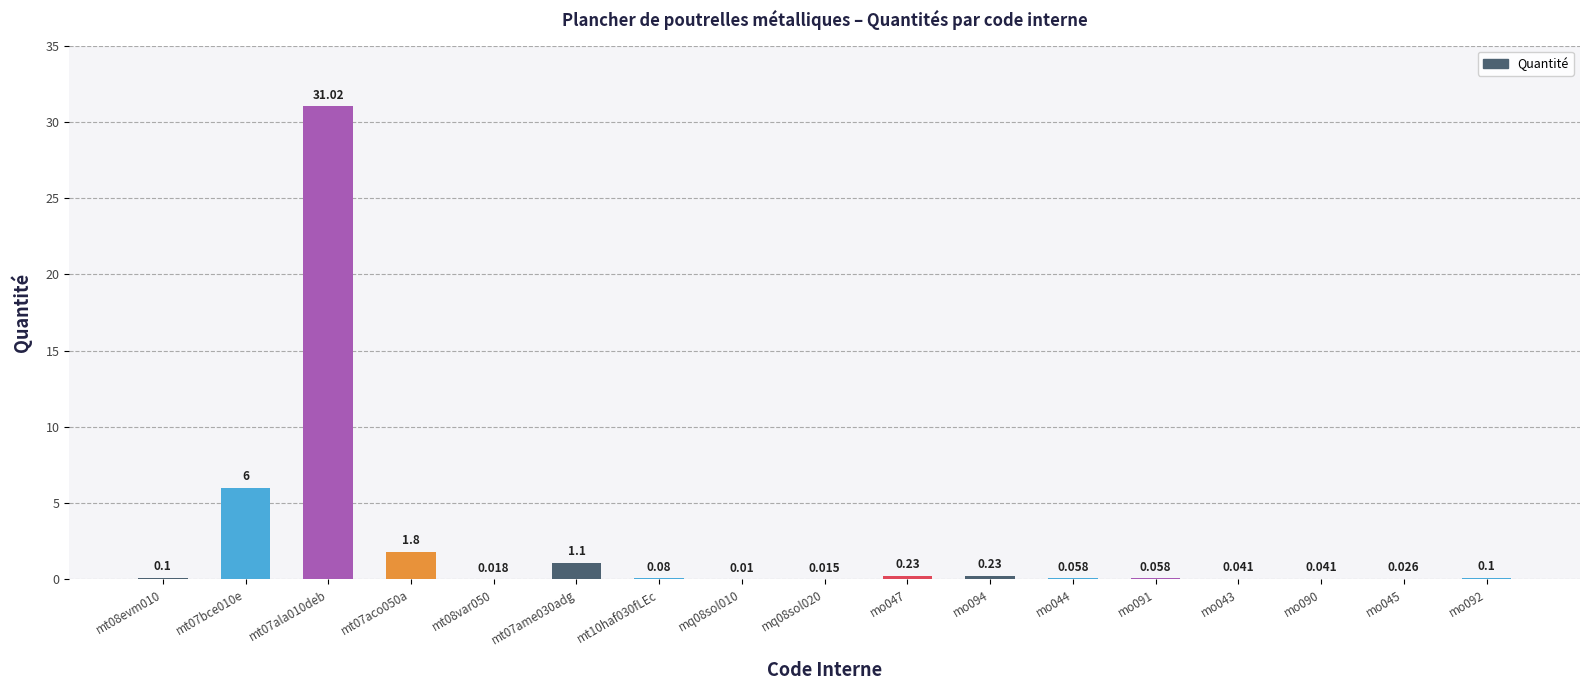

How many categories are shown in the chart?

17